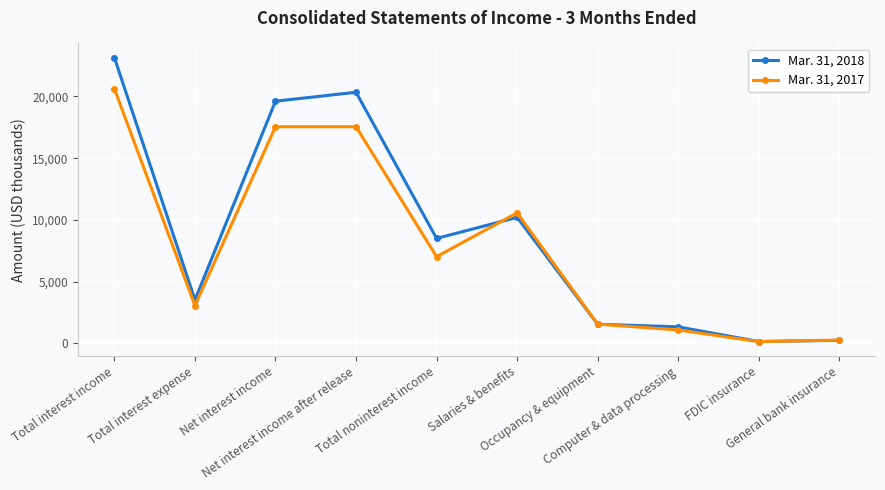

At which category is the sum across all series the highest?

Total interest income